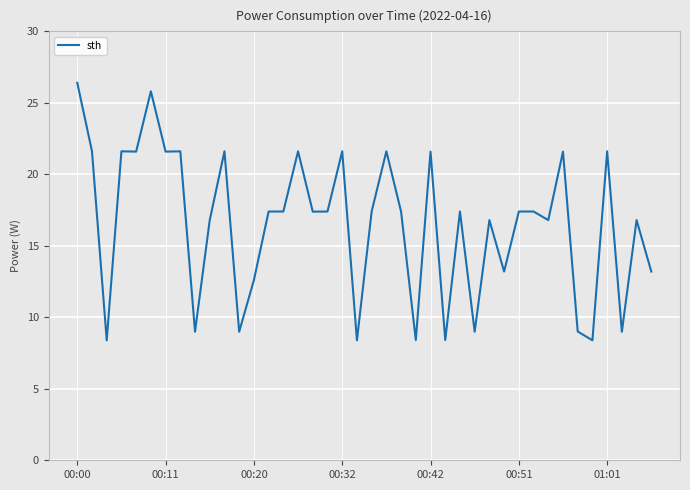

What is the maximum value shown in the chart?

26.4